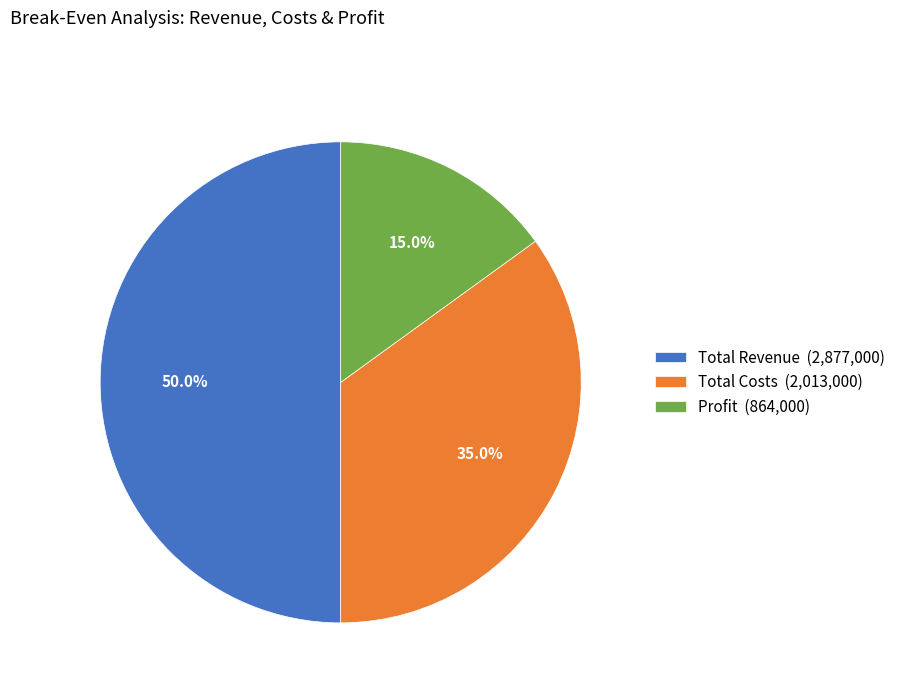

To the nearest percent, what percentage of the pie is Profit?

15%